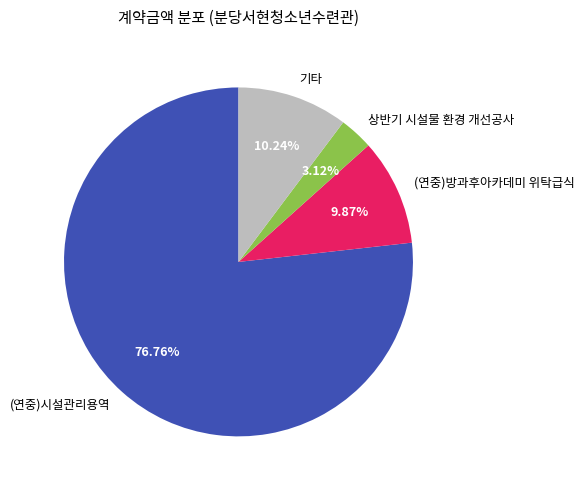

To the nearest percent, what percentage of the pie is (연중)시설관리용역?

77%